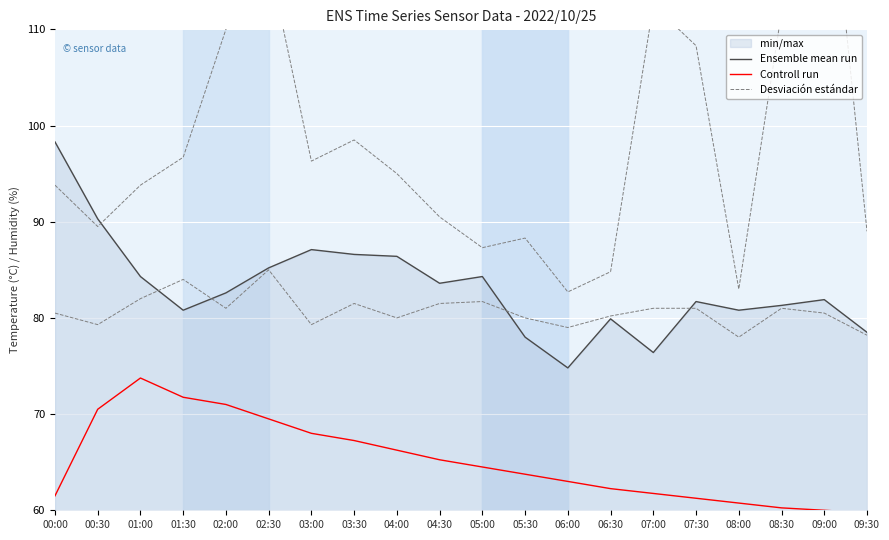

How many categories are shown in the chart?

20